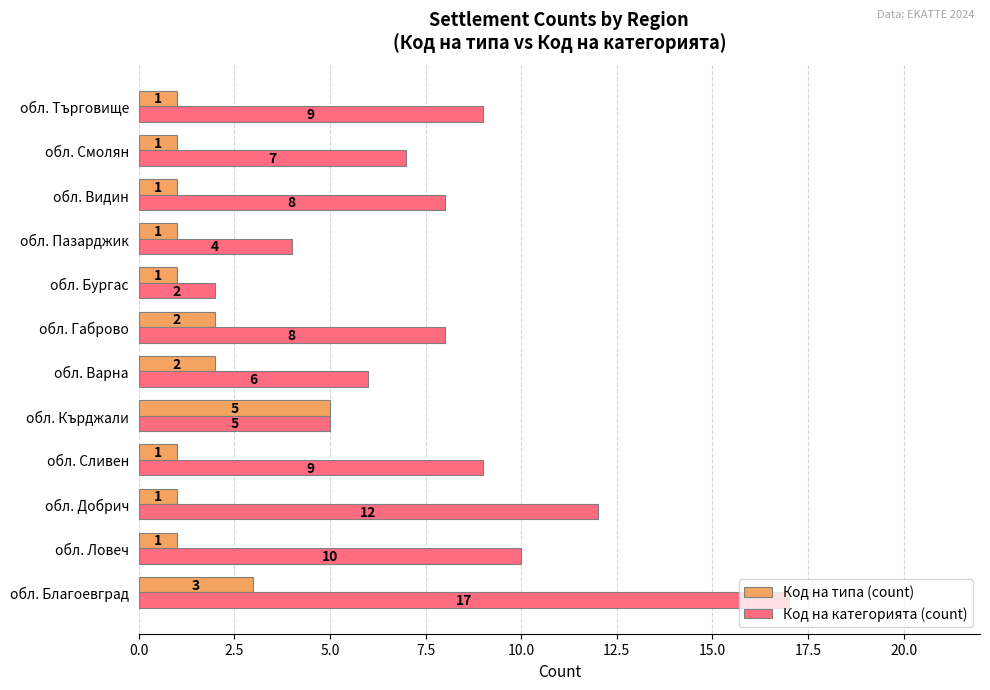

What is the total value across all series at обл. Сливен?

10